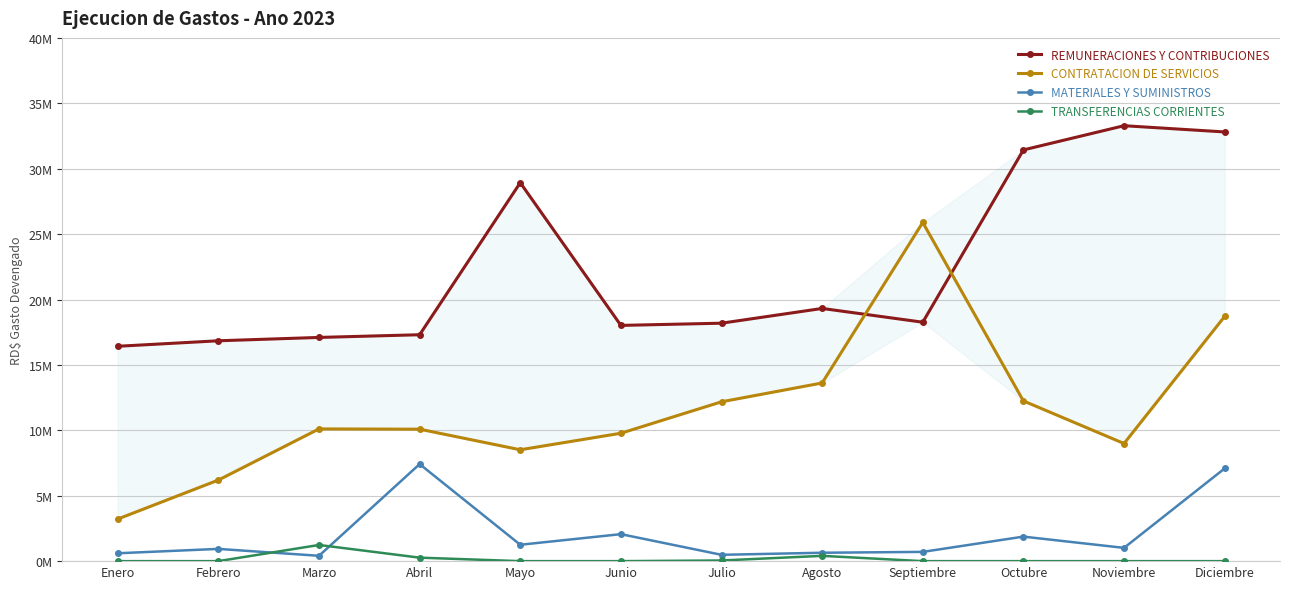

Reading left to right, what are all the values shown in this chart?

REMUNERACIONES Y CONTRIBUCIONES: Enero=16425306.5	Febrero=16845266.7	Marzo=17101256.1	Abril=17307435.8	Mayo=28929888.9	Junio=18020936.6	Julio=18189544.4	Agosto=19317293.1	Septiembre=18264930.4	Octubre=31435960.6	Noviembre=33286626.2	Diciembre=32810131.8
CONTRATACION DE SERVICIOS: Enero=3218502.6	Febrero=6197603.8	Marzo=10107866.7	Abril=10086977.9	Mayo=8513623.1	Junio=9777054.4	Julio=12181255.5	Agosto=13620180.5	Septiembre=25891043.6	Octubre=12246582.2	Noviembre=8992411.9	Diciembre=18706780.6
MATERIALES Y SUMINISTROS: Enero=601740.0	Febrero=935486.5	Marzo=408331.7	Abril=7418901.6	Mayo=1251925.3	Junio=2063023.5	Julio=483193.8	Agosto=641793.3	Septiembre=707185.1	Octubre=1874572.6	Noviembre=1013920.6	Diciembre=7086375.2
TRANSFERENCIAS CORRIENTES: Enero=0.0	Febrero=0.0	Marzo=1236332.3	Abril=265848.7	Mayo=0.0	Junio=0.0	Julio=50000.0	Agosto=403680.0	Septiembre=0.0	Octubre=0.0	Noviembre=0.0	Diciembre=0.0